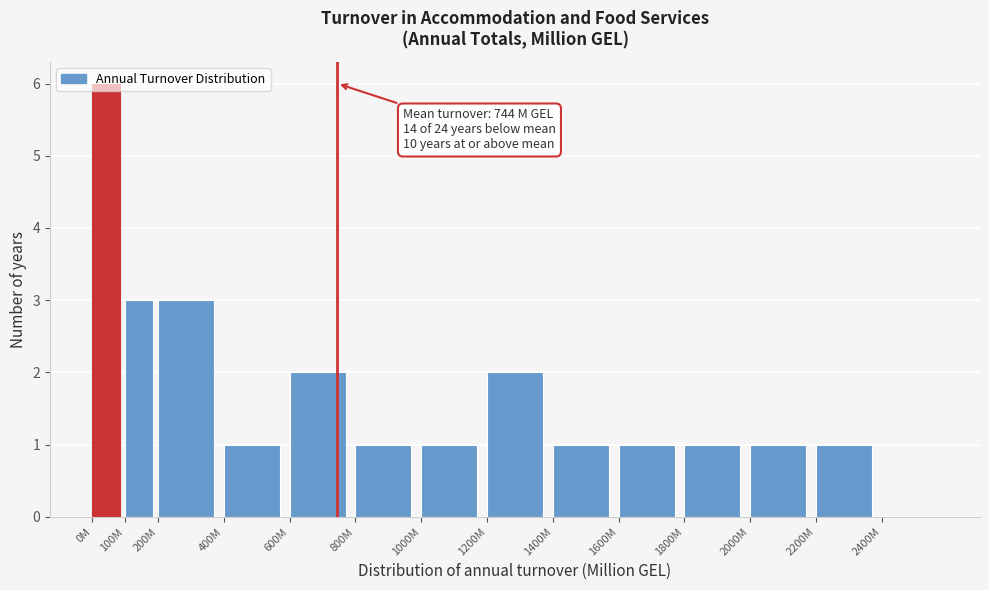

True or false: the data shows 0 at 1600M.

False